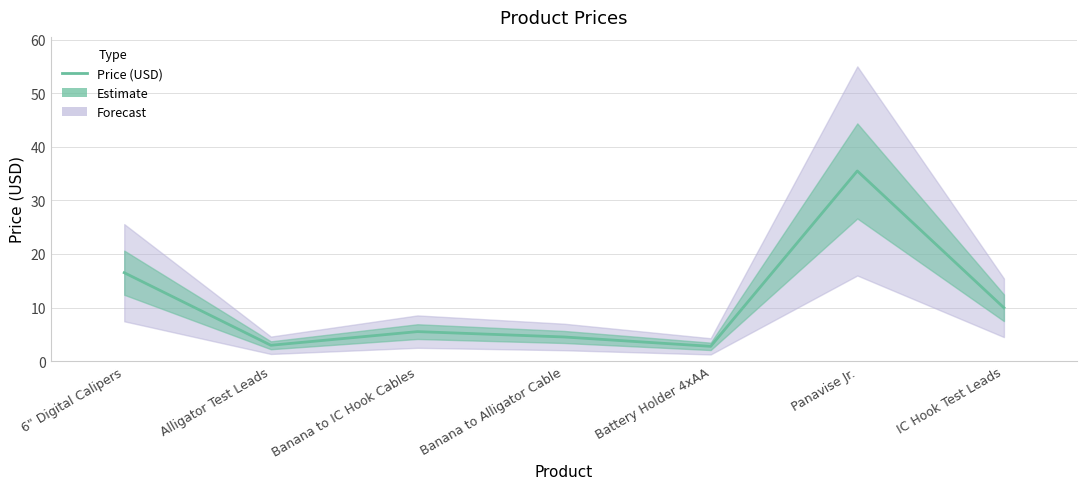

Which label corresponds to the smallest value in the chart?

Battery Holder 4xAA